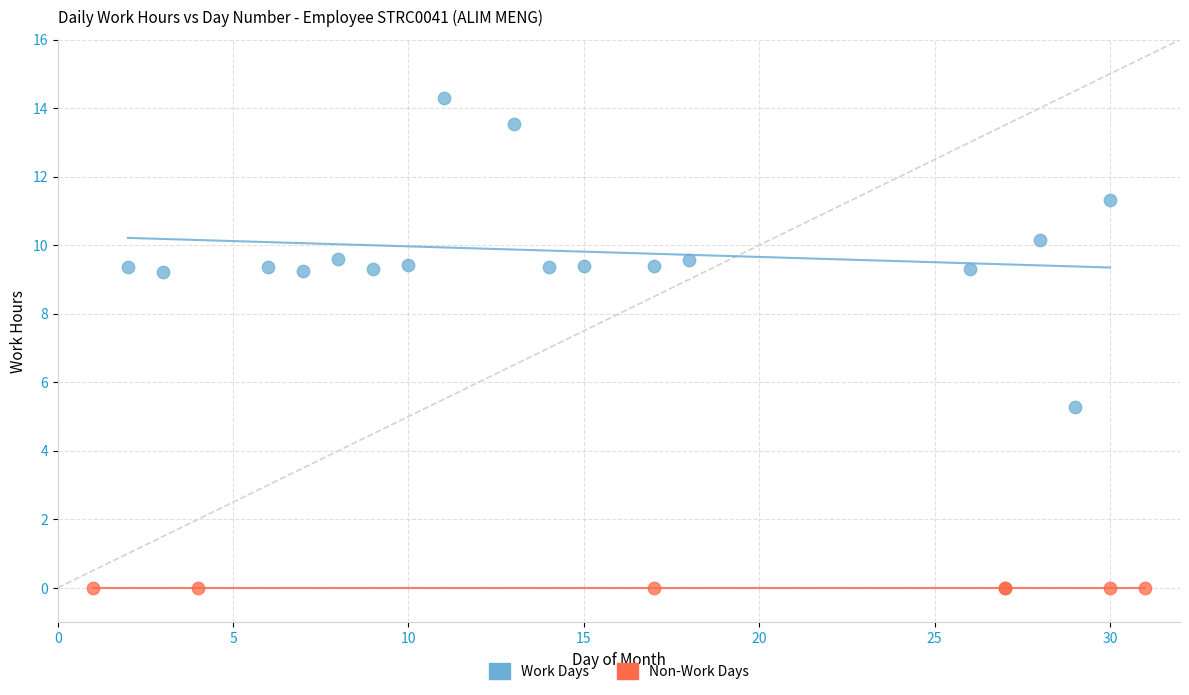

Which series contains the lowest Y value?

Non-Work Days